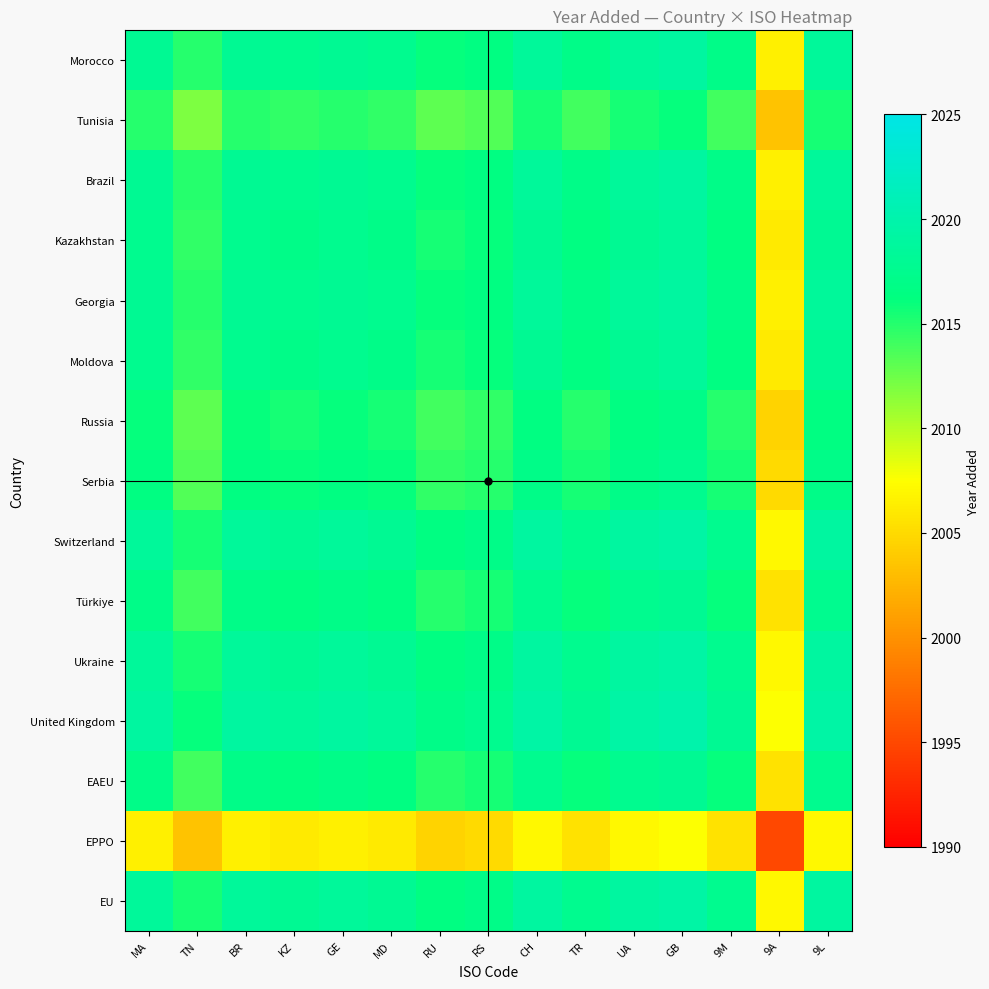

Reading left to right, transcribe all the data shown in this chart.

Morocco: MA=2018.0	TN=2015.0	BR=2018.0	KZ=2017.5	GE=2018.0	MD=2017.5	RU=2016.0	RS=2016.5	CH=2018.5	TR=2017.0	UA=2018.5	GB=2019.0	9M=2017.0	9A=2006.5	9L=2018.5
Tunisia: MA=2015.0	TN=2012.0	BR=2015.0	KZ=2014.5	GE=2015.0	MD=2014.5	RU=2013.0	RS=2013.5	CH=2015.5	TR=2014.0	UA=2015.5	GB=2016.0	9M=2014.0	9A=2003.5	9L=2015.5
Brazil: MA=2018.0	TN=2015.0	BR=2018.0	KZ=2017.5	GE=2018.0	MD=2017.5	RU=2016.0	RS=2016.5	CH=2018.5	TR=2017.0	UA=2018.5	GB=2019.0	9M=2017.0	9A=2006.5	9L=2018.5
Kazakhstan: MA=2017.5	TN=2014.5	BR=2017.5	KZ=2017.0	GE=2017.5	MD=2017.0	RU=2015.5	RS=2016.0	CH=2018.0	TR=2016.5	UA=2018.0	GB=2018.5	9M=2016.5	9A=2006.0	9L=2018.0
Georgia: MA=2018.0	TN=2015.0	BR=2018.0	KZ=2017.5	GE=2018.0	MD=2017.5	RU=2016.0	RS=2016.5	CH=2018.5	TR=2017.0	UA=2018.5	GB=2019.0	9M=2017.0	9A=2006.5	9L=2018.5
Moldova: MA=2017.5	TN=2014.5	BR=2017.5	KZ=2017.0	GE=2017.5	MD=2017.0	RU=2015.5	RS=2016.0	CH=2018.0	TR=2016.5	UA=2018.0	GB=2018.5	9M=2016.5	9A=2006.0	9L=2018.0
Russia: MA=2016.0	TN=2013.0	BR=2016.0	KZ=2015.5	GE=2016.0	MD=2015.5	RU=2014.0	RS=2014.5	CH=2016.5	TR=2015.0	UA=2016.5	GB=2017.0	9M=2015.0	9A=2004.5	9L=2016.5
Serbia: MA=2016.5	TN=2013.5	BR=2016.5	KZ=2016.0	GE=2016.5	MD=2016.0	RU=2014.5	RS=2015.0	CH=2017.0	TR=2015.5	UA=2017.0	GB=2017.5	9M=2015.5	9A=2005.0	9L=2017.0
Switzerland: MA=2018.5	TN=2015.5	BR=2018.5	KZ=2018.0	GE=2018.5	MD=2018.0	RU=2016.5	RS=2017.0	CH=2019.0	TR=2017.5	UA=2019.0	GB=2019.5	9M=2017.5	9A=2007.0	9L=2019.0
Türkiye: MA=2017.0	TN=2014.0	BR=2017.0	KZ=2016.5	GE=2017.0	MD=2016.5	RU=2015.0	RS=2015.5	CH=2017.5	TR=2016.0	UA=2017.5	GB=2018.0	9M=2016.0	9A=2005.5	9L=2017.5
Ukraine: MA=2018.5	TN=2015.5	BR=2018.5	KZ=2018.0	GE=2018.5	MD=2018.0	RU=2016.5	RS=2017.0	CH=2019.0	TR=2017.5	UA=2019.0	GB=2019.5	9M=2017.5	9A=2007.0	9L=2019.0
United Kingdom: MA=2019.0	TN=2016.0	BR=2019.0	KZ=2018.5	GE=2019.0	MD=2018.5	RU=2017.0	RS=2017.5	CH=2019.5	TR=2018.0	UA=2019.5	GB=2020.0	9M=2018.0	9A=2007.5	9L=2019.5
EAEU: MA=2017.0	TN=2014.0	BR=2017.0	KZ=2016.5	GE=2017.0	MD=2016.5	RU=2015.0	RS=2015.5	CH=2017.5	TR=2016.0	UA=2017.5	GB=2018.0	9M=2016.0	9A=2005.5	9L=2017.5
EPPO: MA=2006.5	TN=2003.5	BR=2006.5	KZ=2006.0	GE=2006.5	MD=2006.0	RU=2004.5	RS=2005.0	CH=2007.0	TR=2005.5	UA=2007.0	GB=2007.5	9M=2005.5	9A=1995.0	9L=2007.0
EU: MA=2018.5	TN=2015.5	BR=2018.5	KZ=2018.0	GE=2018.5	MD=2018.0	RU=2016.5	RS=2017.0	CH=2019.0	TR=2017.5	UA=2019.0	GB=2019.5	9M=2017.5	9A=2007.0	9L=2019.0